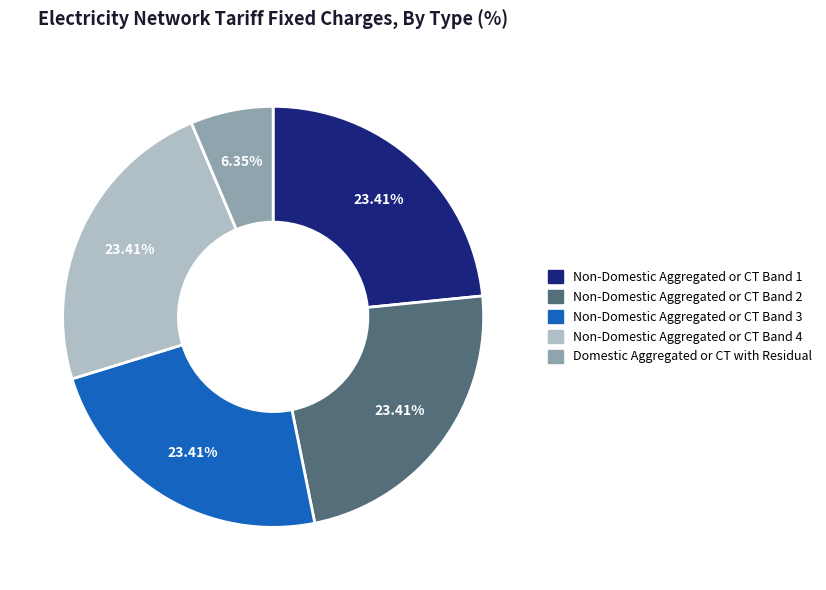

True or false: Non-Domestic Aggregated or CT Band 1 accounts for 23% of the total.

True